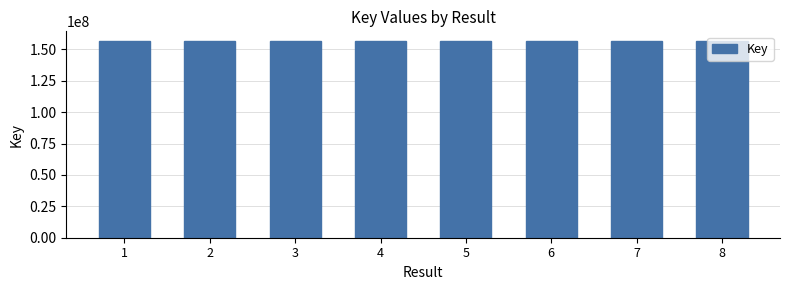

What is the ratio of the value at 7 to the value at 2?

1.0